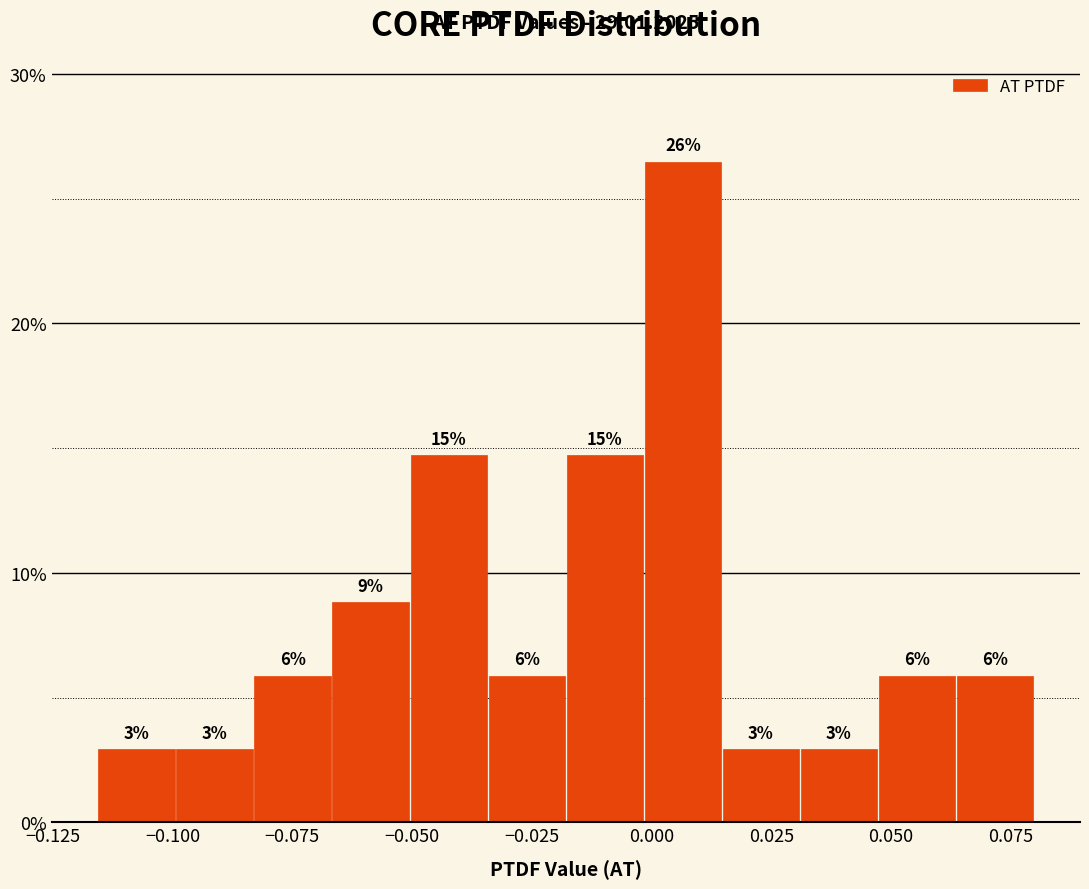

Read against the x-axis, roughly where is the centre of the tallest bar?

0.005